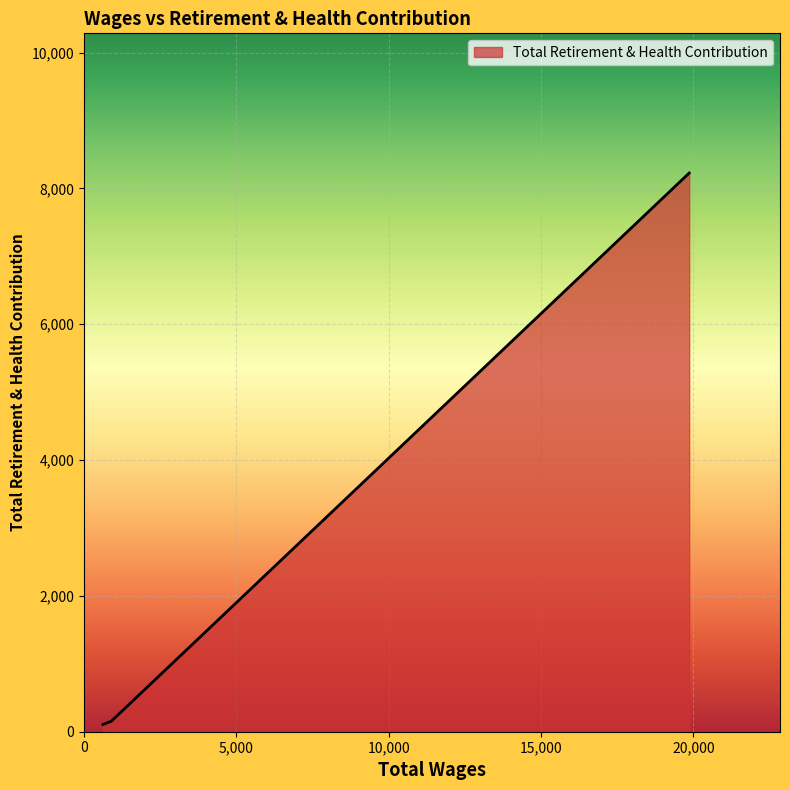

What is the sum of all values?

8487